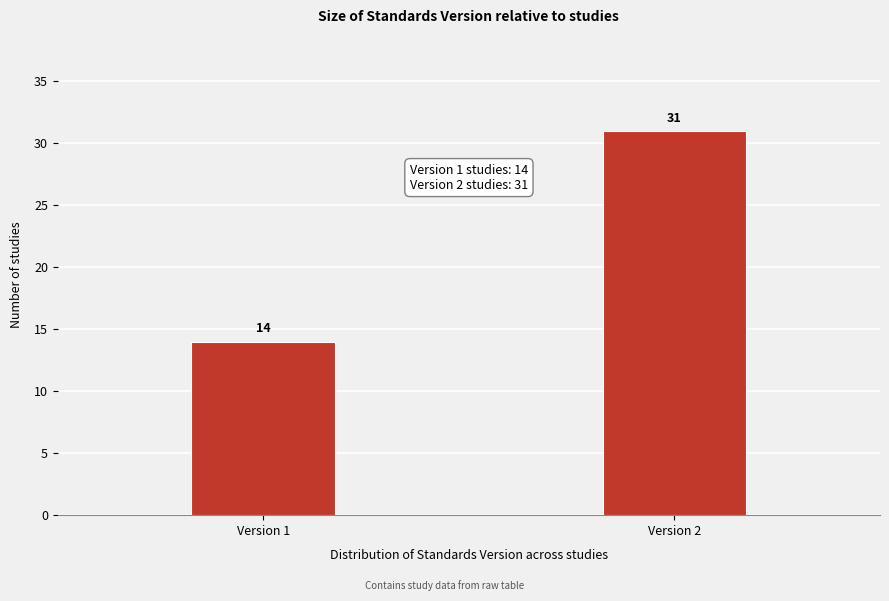

Reading left to right, transcribe all the data shown in this chart.

14	31